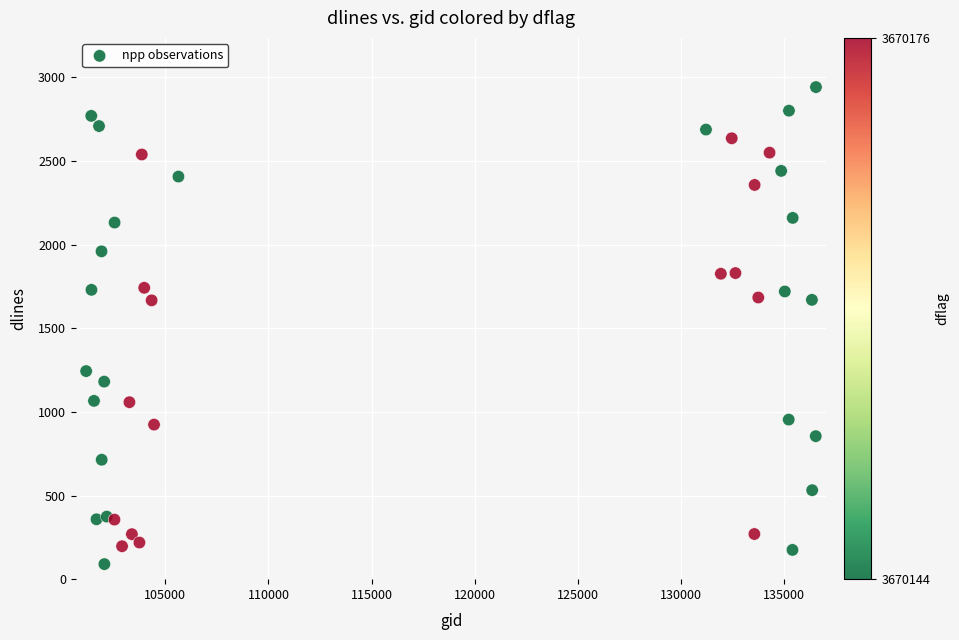

What is the range of Y values (max minus min)?

2852